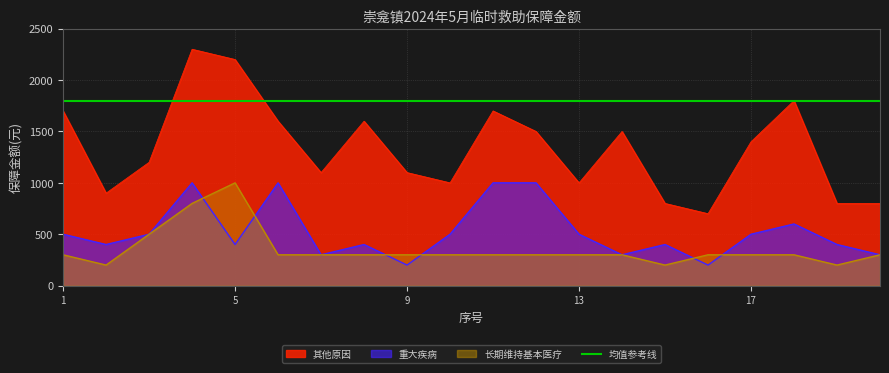

The value of 重大疾病 at 13 is 500. True or false?

True